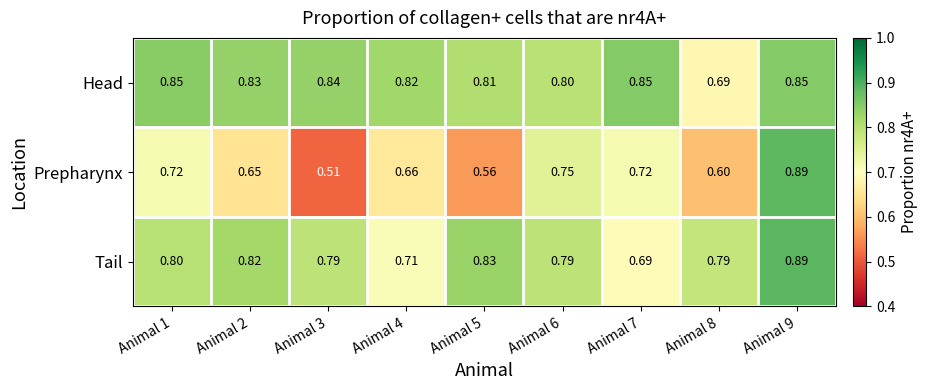

At which category is the sum across all series the highest?

Animal 9